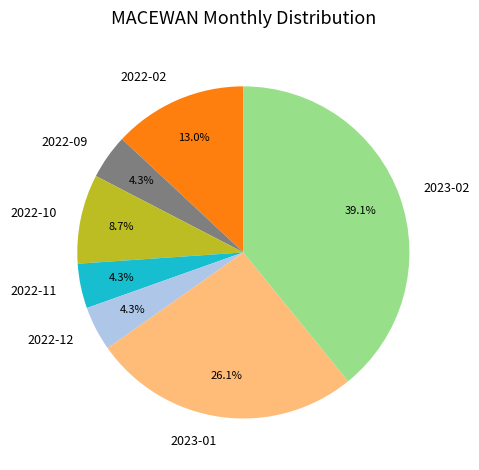

What percentage do 2022-12 and 2023-02 together represent?

43.5%